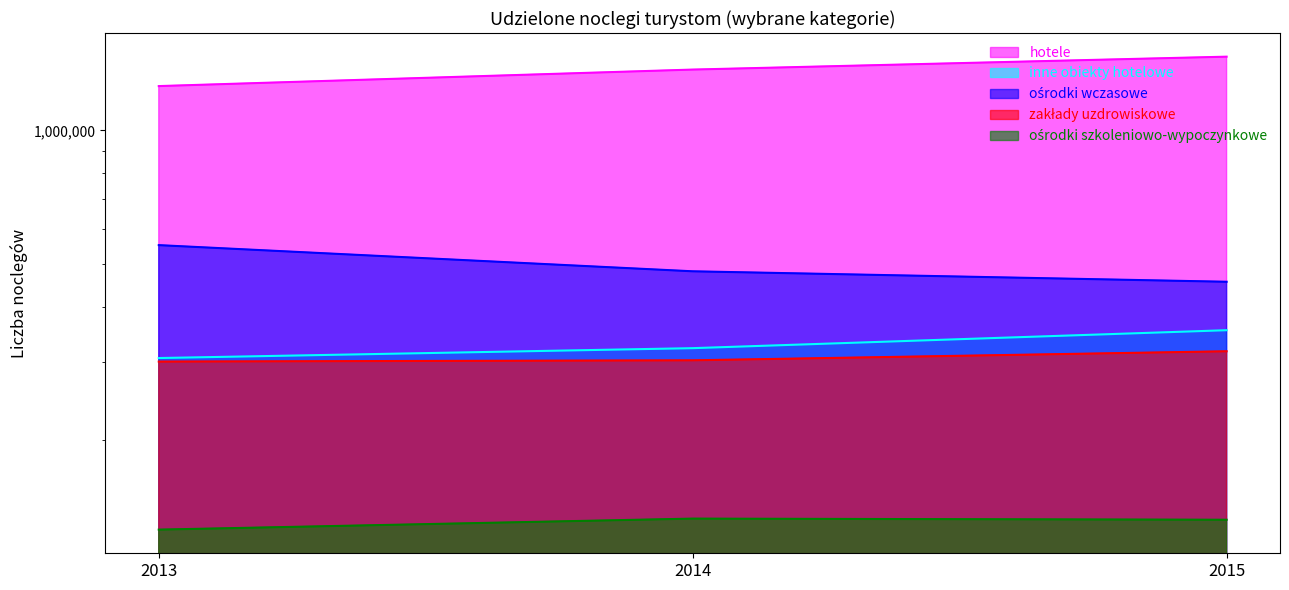

Read the ośrodki wczasowe value at 2015.

455647